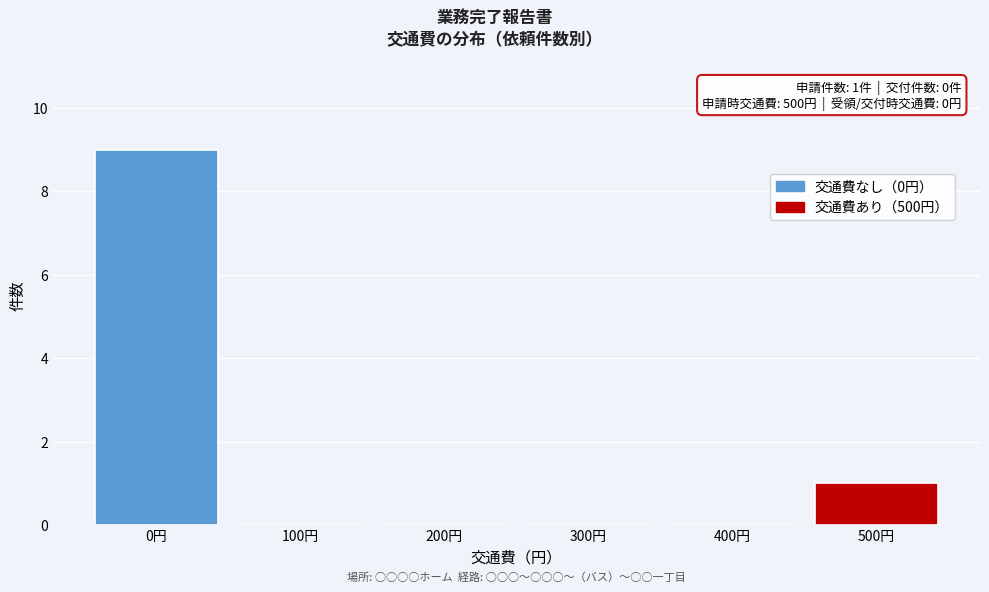

Reading left to right, what are all the values shown in this chart?

0円=9	100円=0	200円=0	300円=0	400円=0	500円=1